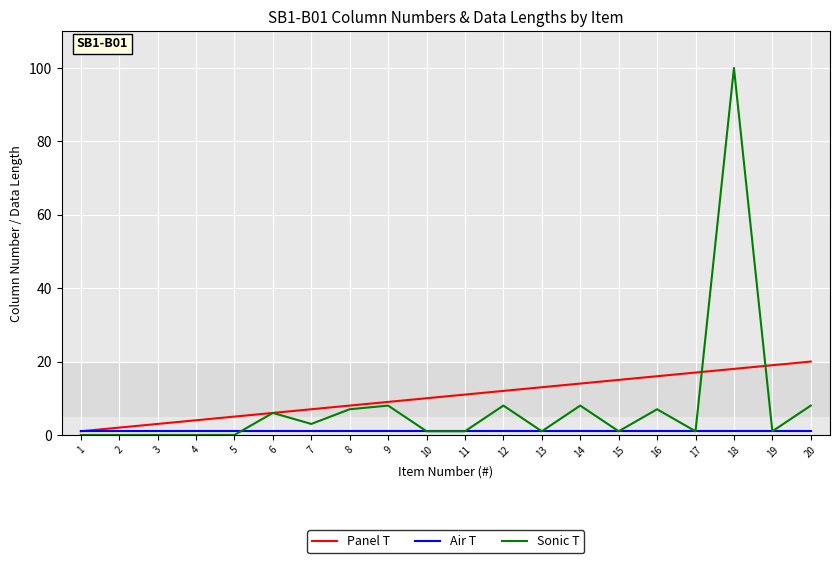

At how many categories does at least one series exceed 91?

1